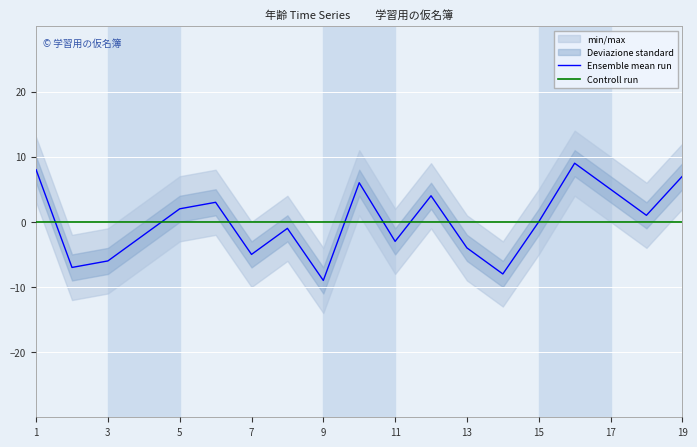

The Ensemble mean run series shows -2 at 3. True or false?

False